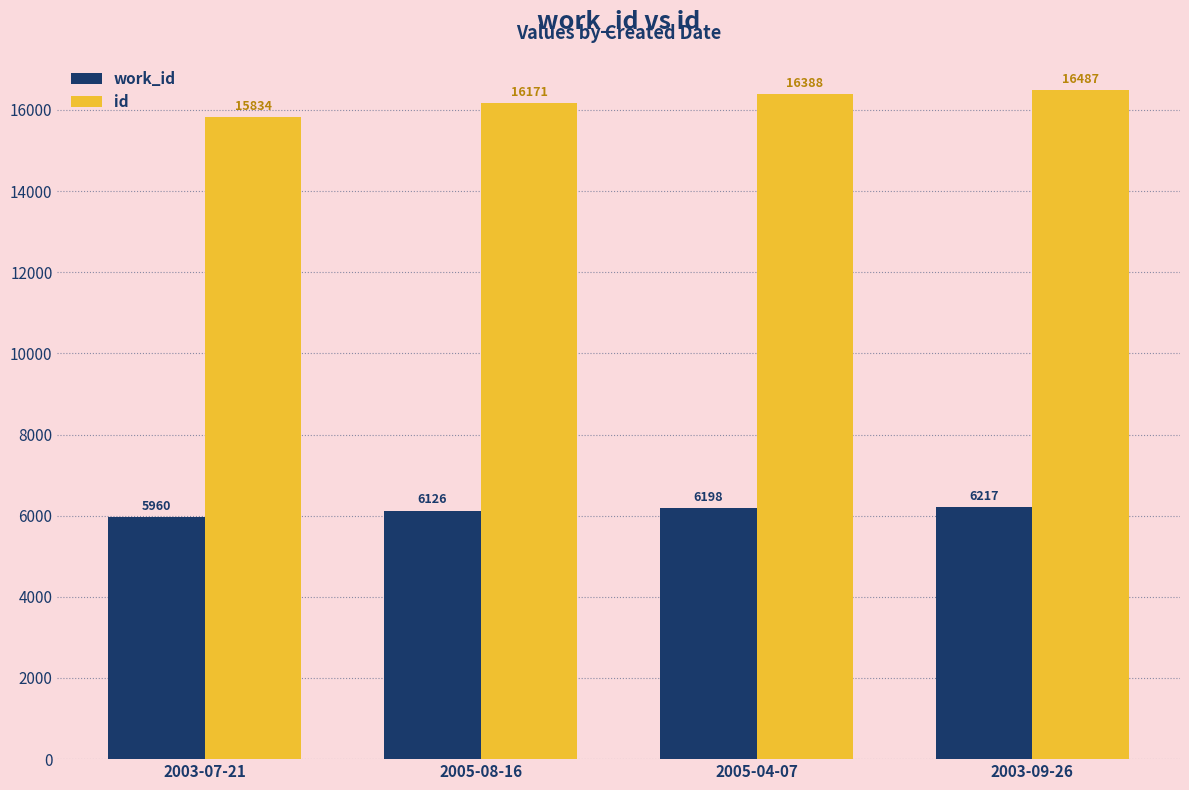

What is the label of the 3rd bar from the left?

2005-04-07